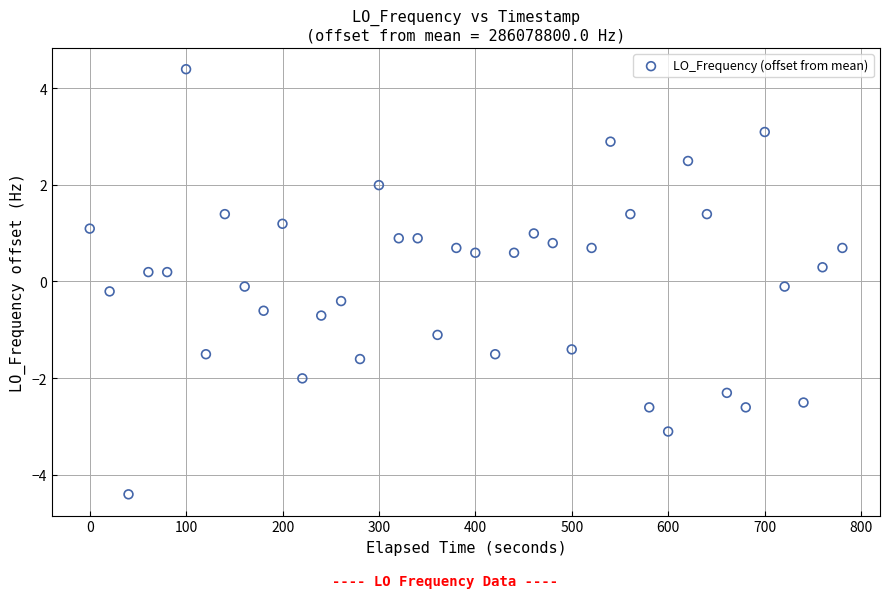

What is the range of Y values (max minus min)?

8.8